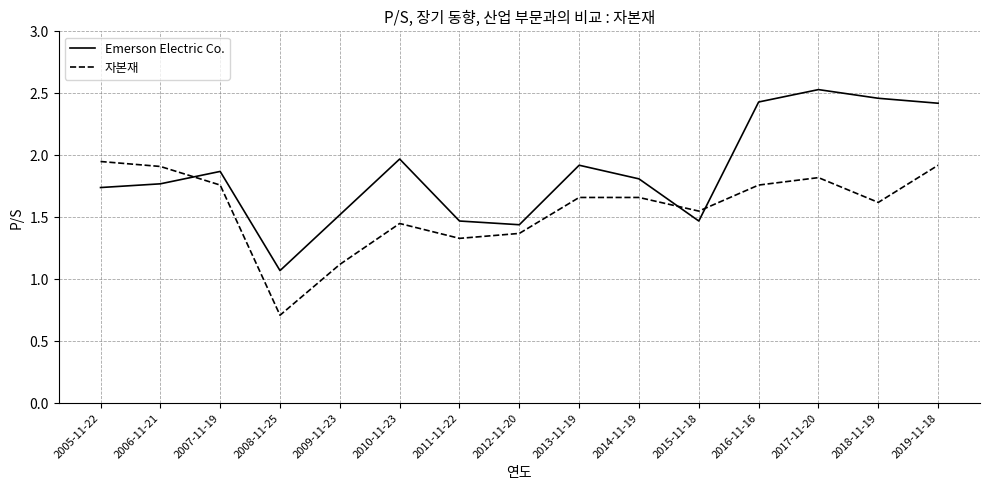

Which series has the widest spread of values?

Emerson Electric Co.